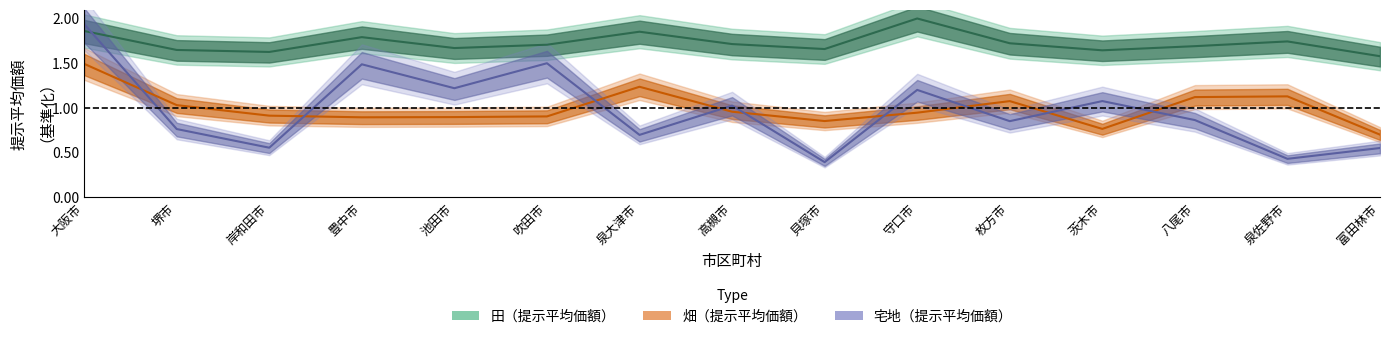

Reading left to right, what are all the values shown in this chart?

田_提示平均価額: 大阪市=1.9	堺市=1.6	岸和田市=1.6	豊中市=1.8	池田市=1.7	吹田市=1.7	泉大津市=1.9	高槻市=1.7	貝塚市=1.7	守口市=2.0	枚方市=1.7	茨木市=1.6	八尾市=1.7	泉佐野市=1.7	富田林市=1.6
畑_提示平均価額: 大阪市=1.5	堺市=1.0	岸和田市=0.9	豊中市=0.9	池田市=0.9	吹田市=0.9	泉大津市=1.2	高槻市=1.0	貝塚市=0.9	守口市=0.9	枚方市=1.1	茨木市=0.8	八尾市=1.1	泉佐野市=1.1	富田林市=0.7
宅地_提示平均価額: 大阪市=1.9	堺市=0.8	岸和田市=0.6	豊中市=1.5	池田市=1.2	吹田市=1.5	泉大津市=0.7	高槻市=1.0	貝塚市=0.4	守口市=1.2	枚方市=0.9	茨木市=1.1	八尾市=0.9	泉佐野市=0.4	富田林市=0.6